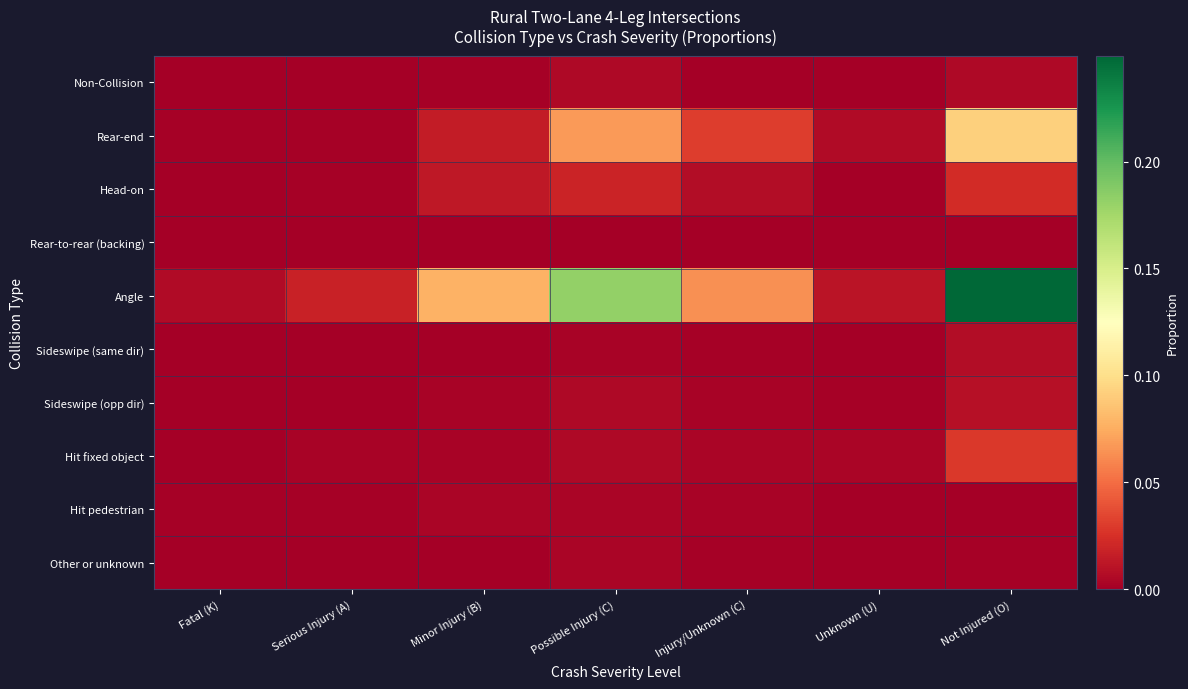

Which series has the largest total across all categories?

Angle